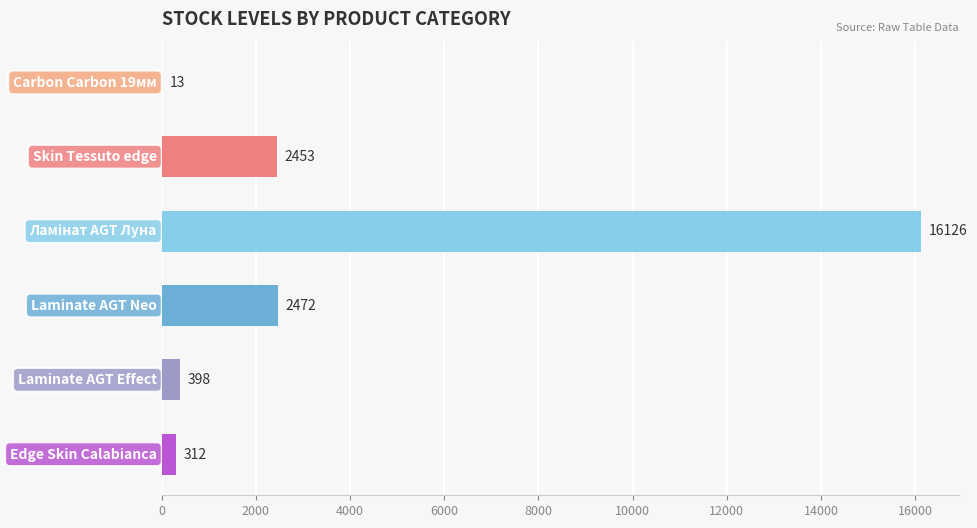

What is the sum of the values at Laminate AGT Effect and Skin Tessuto edge?

2851